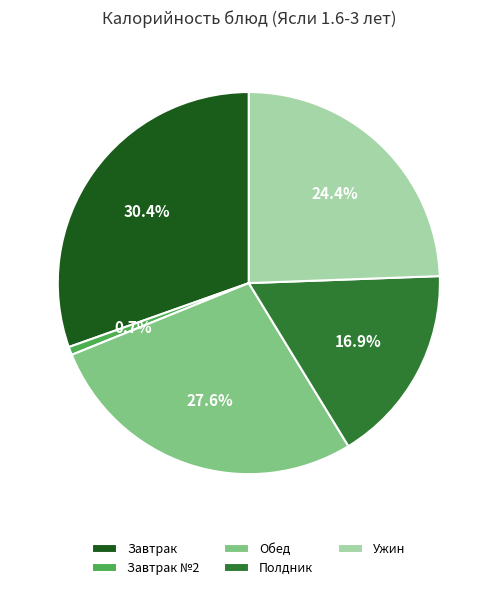

Does Обед account for over 50% of the chart?

No